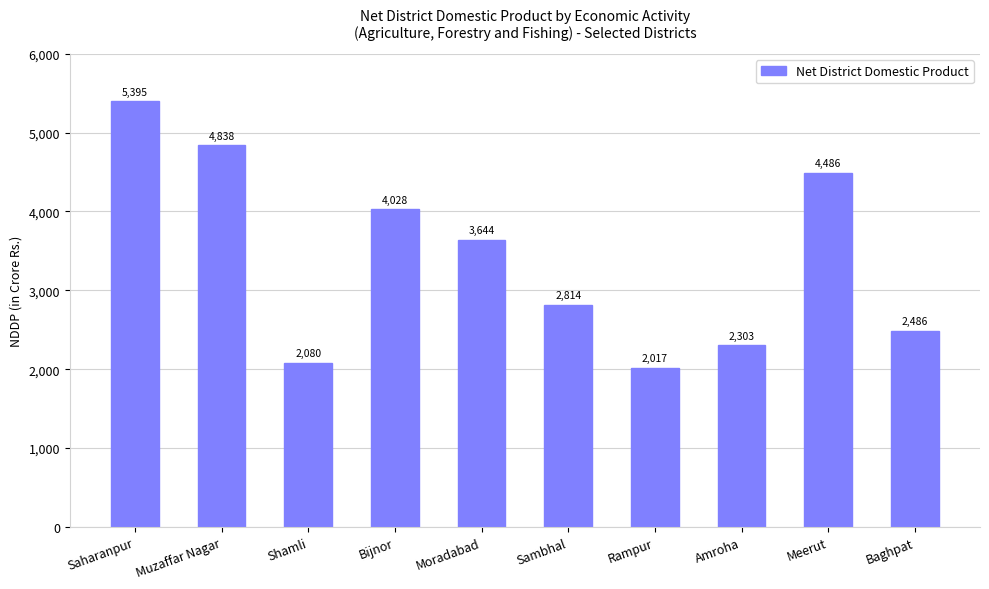

How many categories are shown in the chart?

10